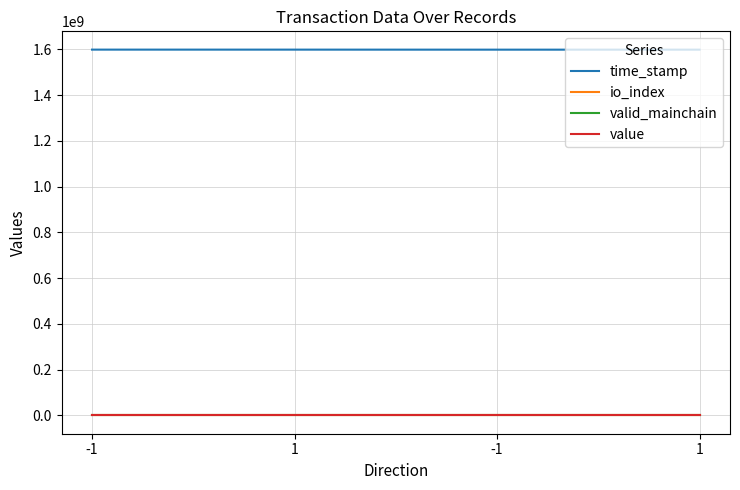

At which label does time_stamp reach its minimum?

1